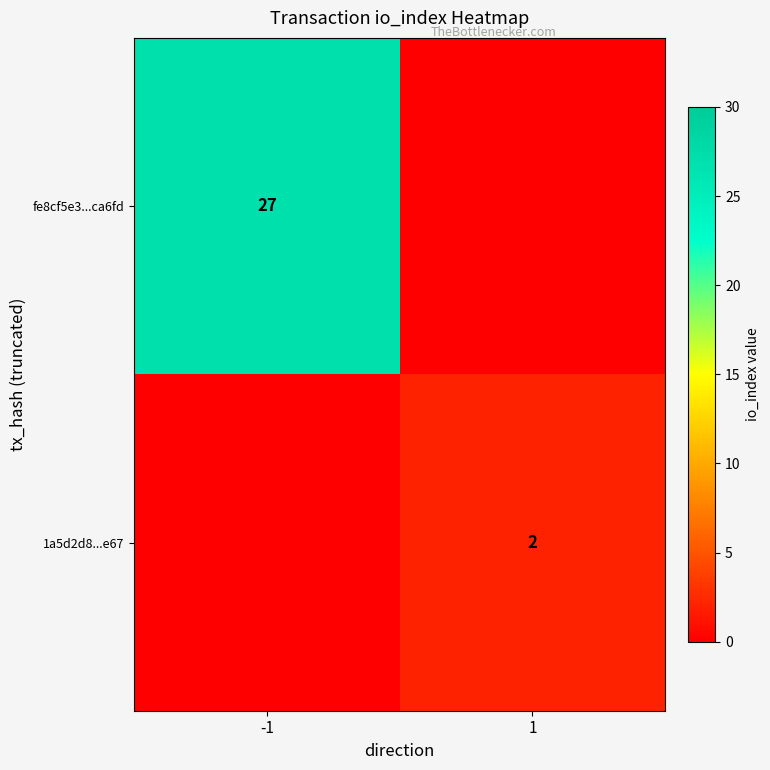

Is the value of fe8cf5e3...ca6fd at -1 greater than the value of 1a5d2d8...e67 at 1?

Yes